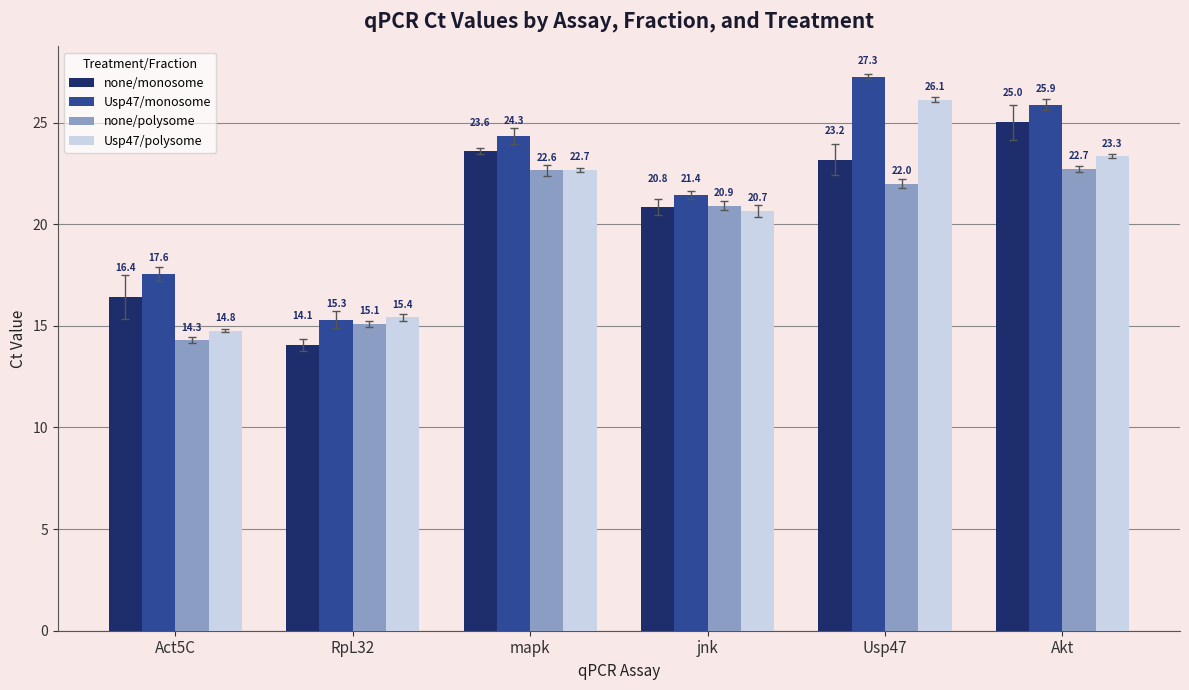

Which series has the widest spread of values?

Usp47/monosome